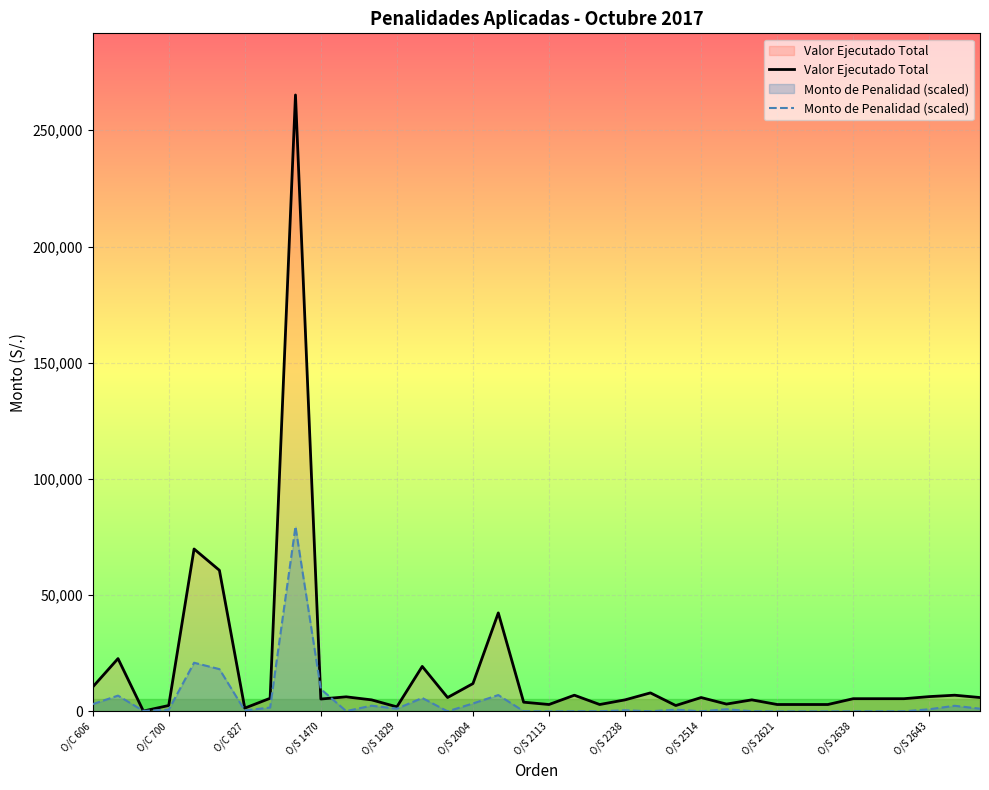

What is the spread (max minus min) of values at O/S 2643?

5440.0